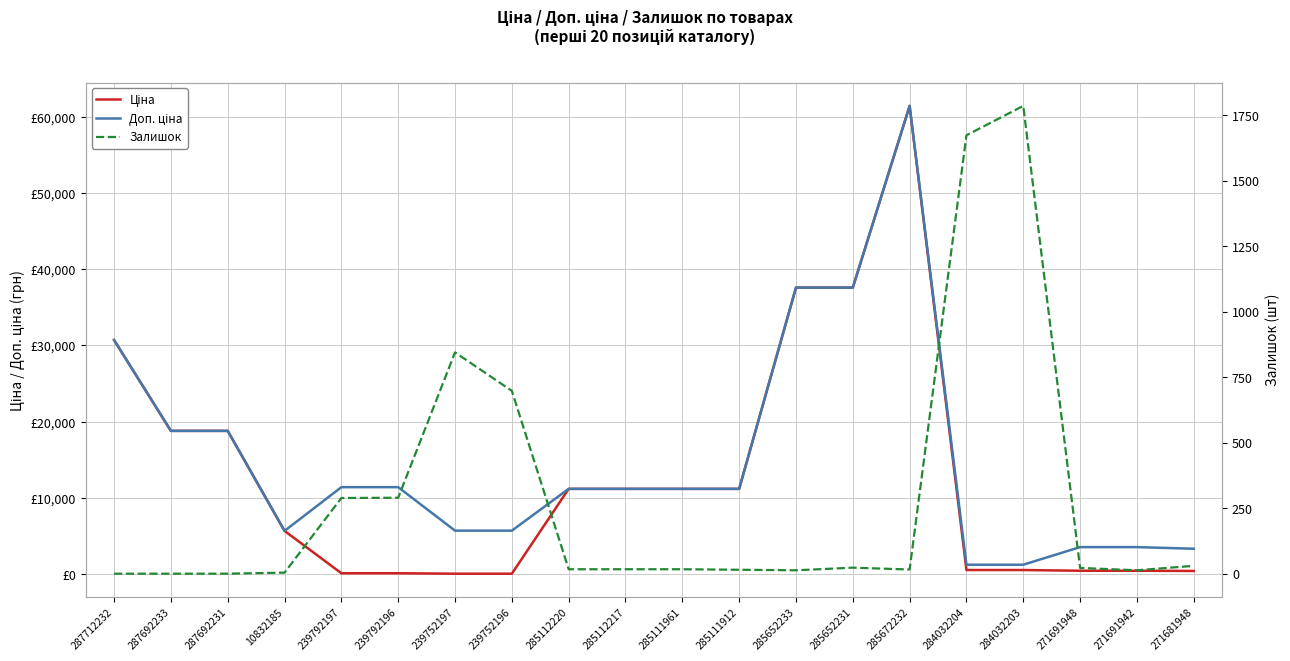

Reading left to right, what are all the values shown in this chart?

Ціна: 287712232=30717.1	287692233=18796.8	287692231=18796.8	10832185=5673.8	239792197=114.1	239792196=114.1	239752197=57.0	239752196=57.0	285112220=11188.2	285112217=11188.2	285111961=11188.2	285111912=11188.2	285652233=37593.6	285652231=37593.6	285672232=61434.3	284032204=539.0	284032203=539.0	271691948=443.1	271691942=443.1	271681948=416.6
Доп. ціна: 287712232=30717.1	287692233=18796.8	287692231=18796.8	10832185=5673.8	239792197=11410.0	239792196=11410.0	239752197=5705.0	239752196=5705.0	285112220=11188.2	285112217=11188.2	285111961=11188.2	285111912=11188.2	285652233=37593.6	285652231=37593.6	285672232=61434.3	284032204=1235.4	284032203=1235.4	271691948=3545.0	271691942=3545.0	271681948=3332.5
Залишок: 287712232=0.0	287692233=0.0	287692231=0.0	10832185=4.0	239792197=289.0	239792196=290.0	239752197=845.0	239752196=698.0	285112220=17.0	285112217=17.0	285111961=17.0	285111912=15.0	285652233=13.0	285652231=23.0	285672232=16.0	284032204=1674.0	284032203=1786.0	271691948=22.0	271691942=13.0	271681948=30.0